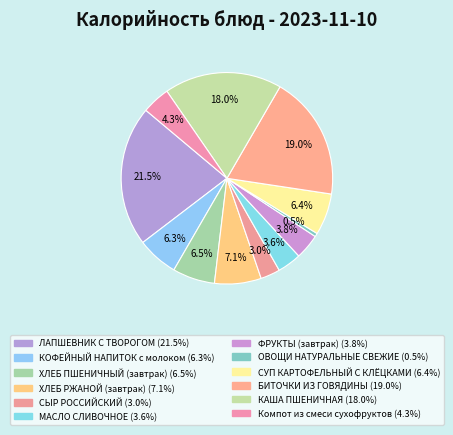

True or false: ХЛЕБ ПШЕНИЧНЫЙ (завтрак) accounts for 6% of the total.

True